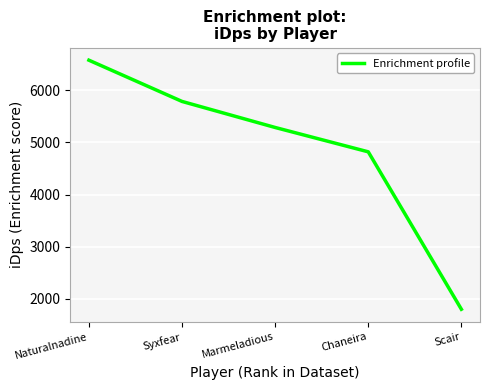

List the labels in order of value, smallest first.

Scair, Chaneira, Marmeladious, Syxfear, Naturalnadine